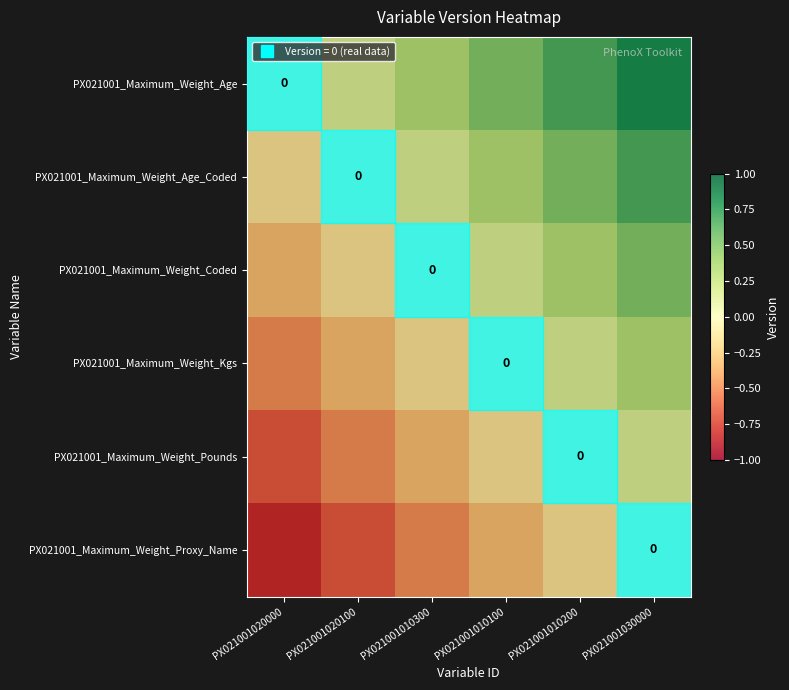

At how many categories does at least one series exceed 0?

5